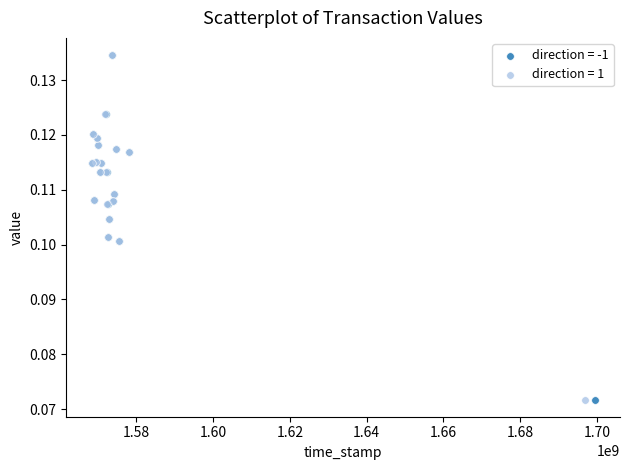

What are all the series names shown in the legend?

direction = -1, direction = 1